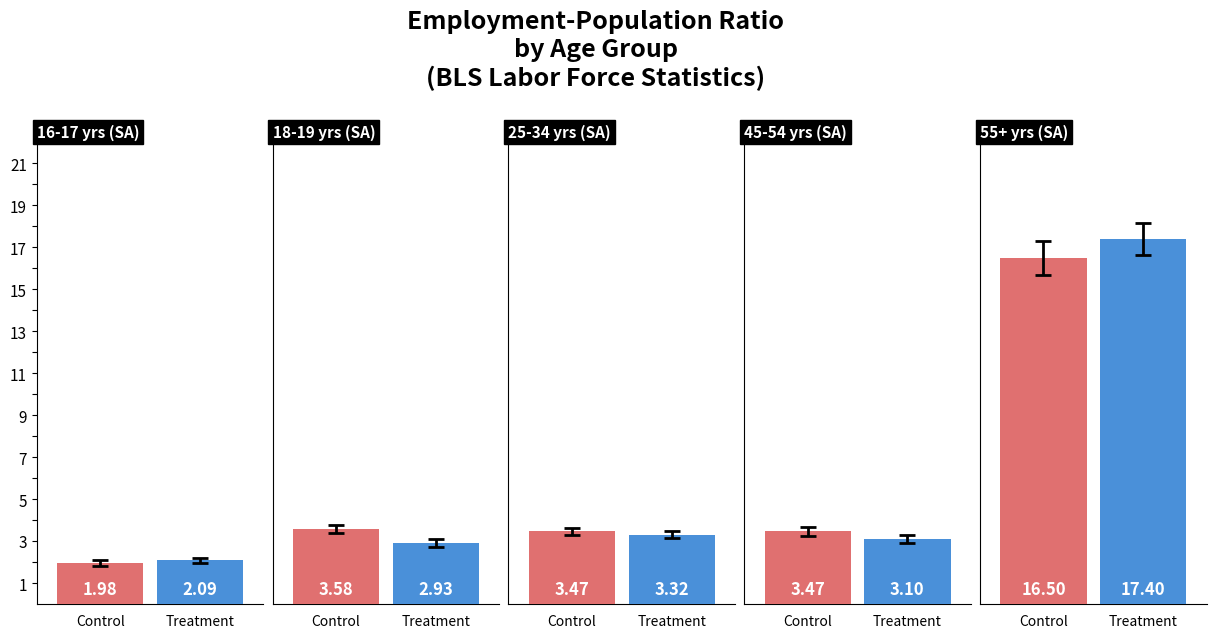

Rank the series by their maximum value, from highest to lowest.

Treatment, Control